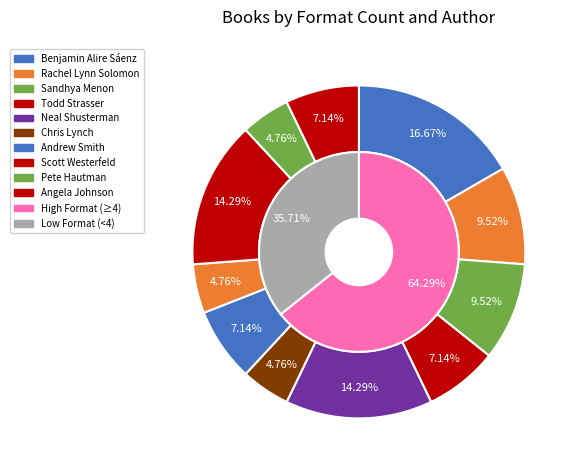

Which category has the biggest portion of the pie?

Benjamin Alire Sáenz